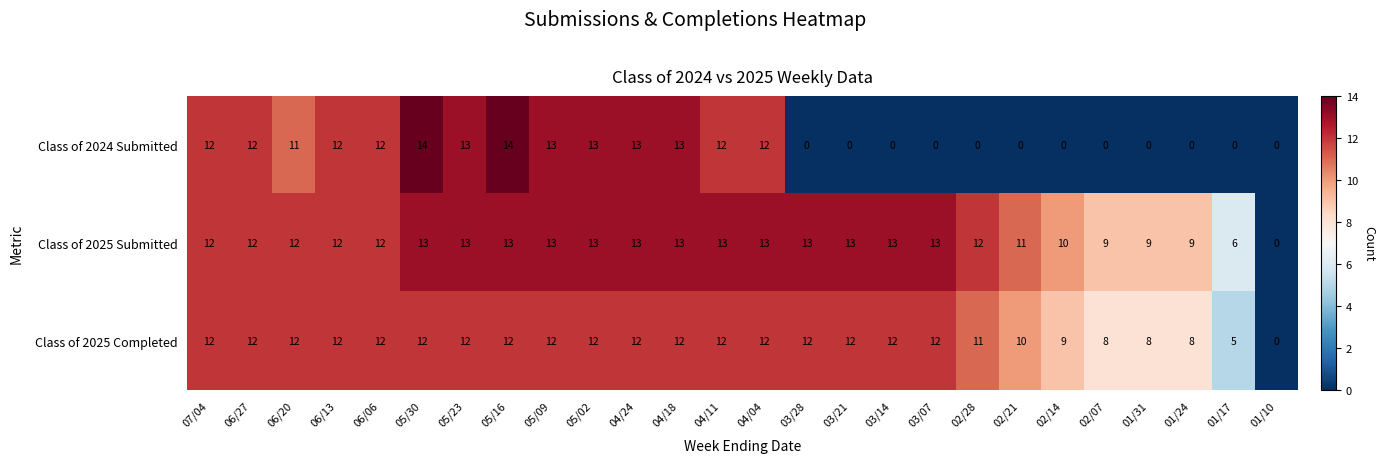

What is the average value of the Class of 2024 Submitted series?

7